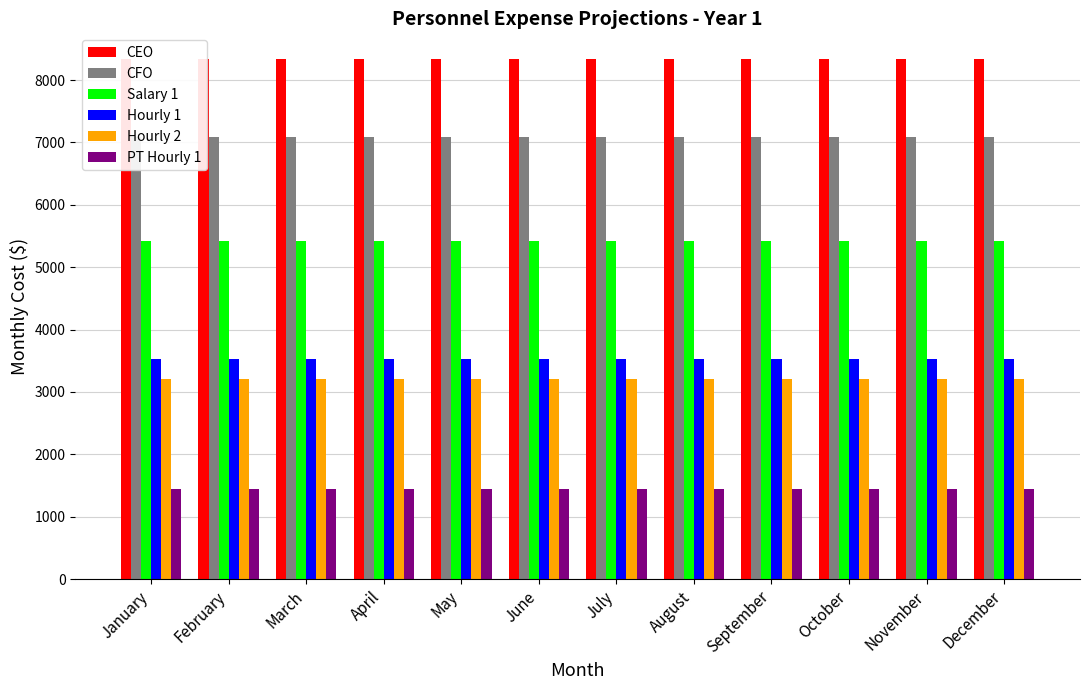

What is the lowest value of the PT Hourly 1 series?

1440.0